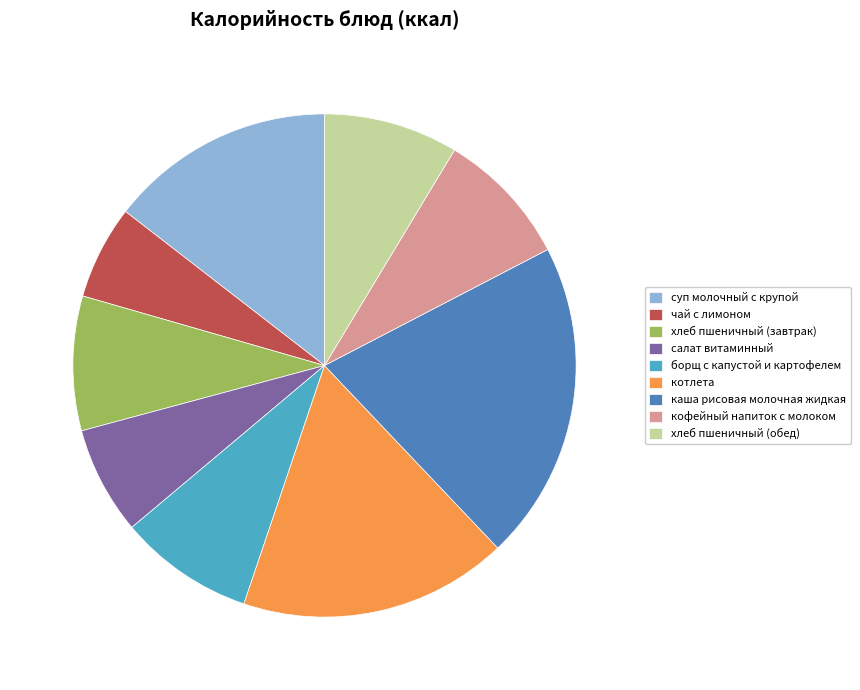

Which has a higher value, суп молочный с крупой or салат витаминный?

суп молочный с крупой